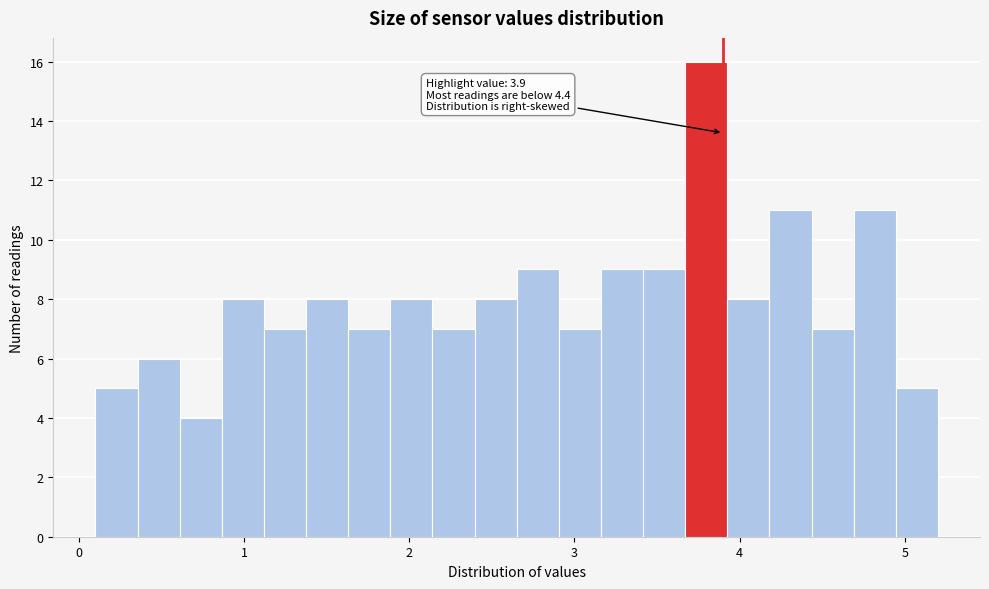

Read against the x-axis, roughly where is the centre of the tallest bar?

3.8